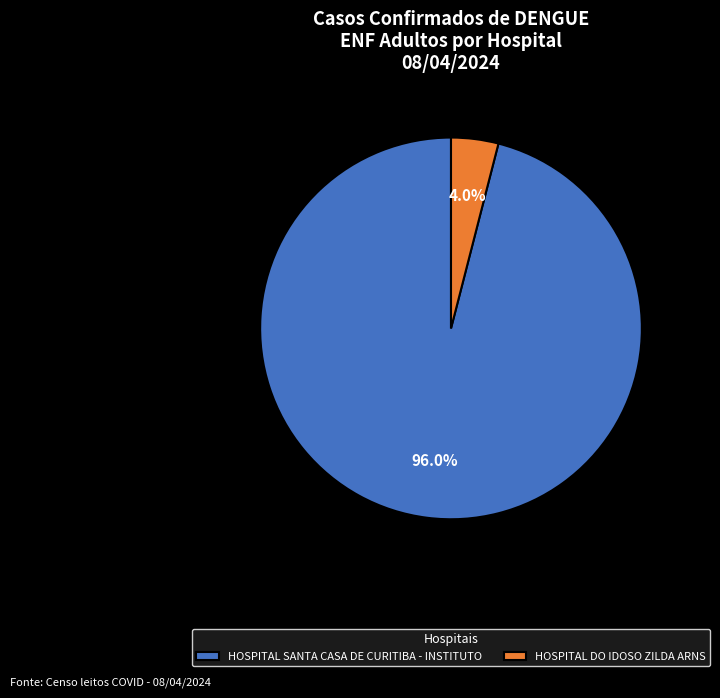

Approximately how many times larger is the value at HOSPITAL SANTA CASA DE CURITIBA - INSTITUTO compared to HOSPITAL DO IDOSO ZILDA ARNS?

24.0